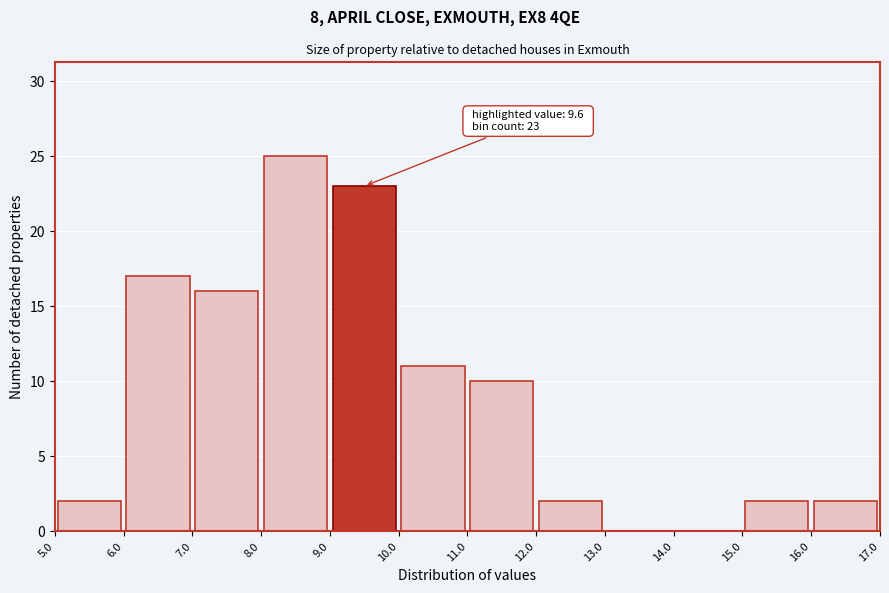

Which range on the x-axis has the tallest bar?

8.0 to 9.0